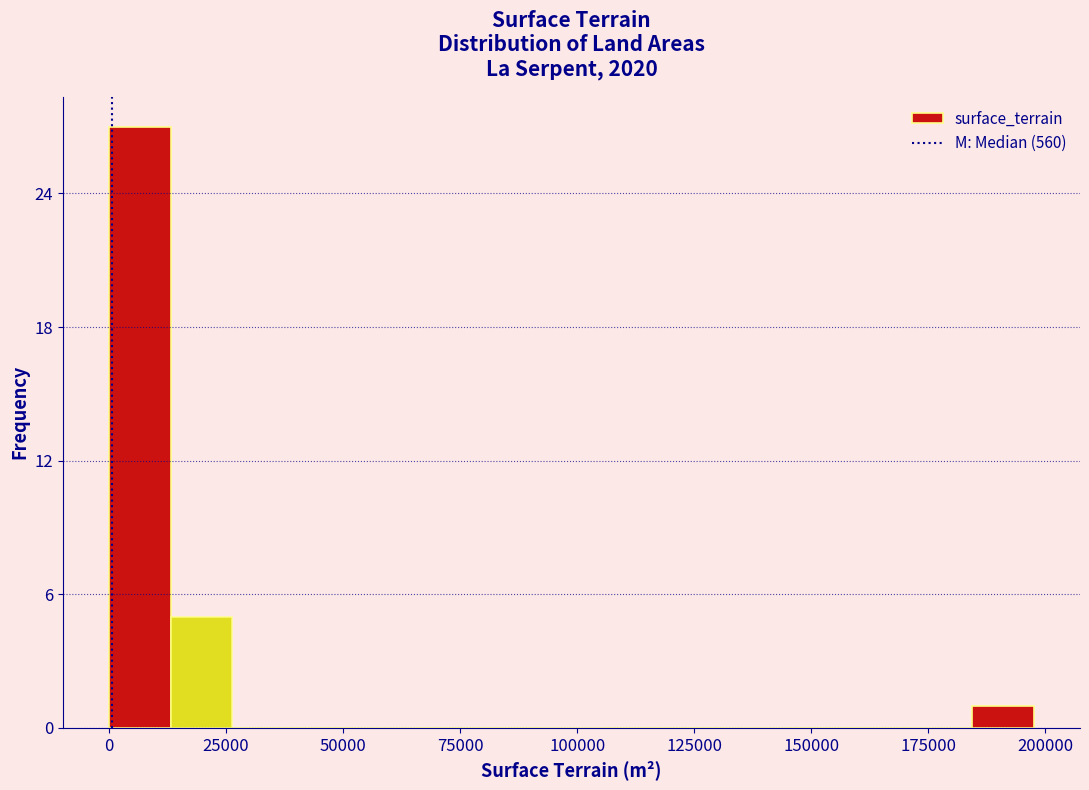

Around what value on the x-axis is the tallest bar? Give the approximate position of its centre, as read against the axis.

5000